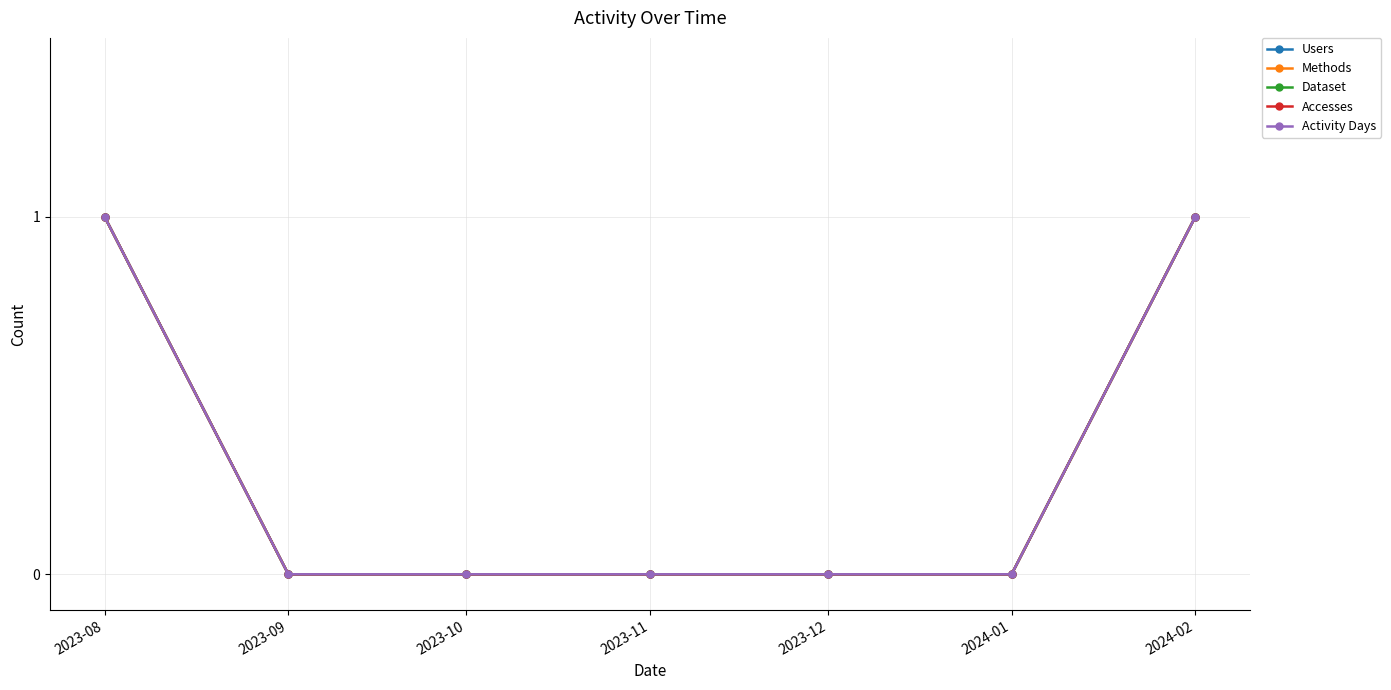

Does the chart display data point markers on the line(s)?

Yes